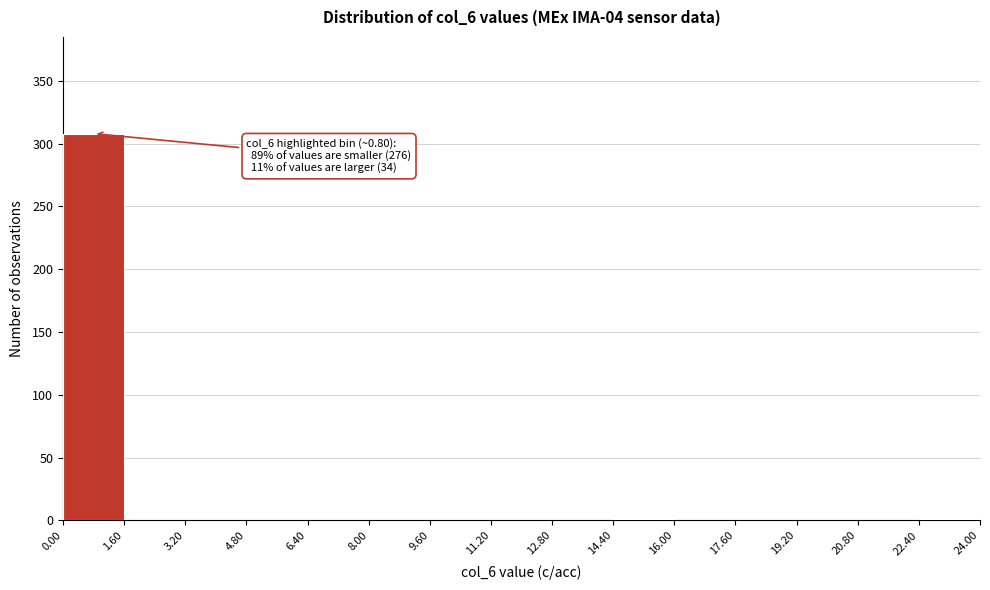

Which range on the x-axis has the tallest bar?

0.00 to 1.60